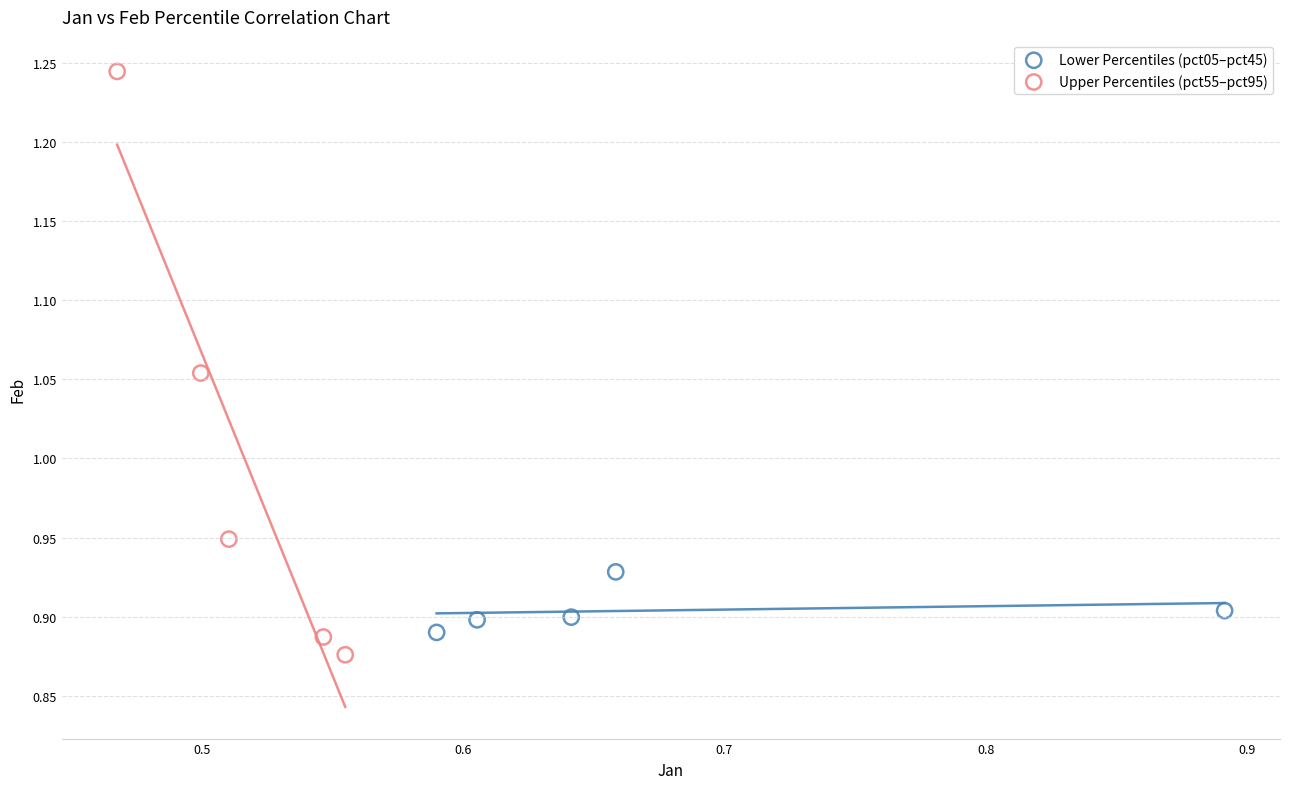

Which series contains the highest Y value?

Upper Percentiles (pct55–pct95)